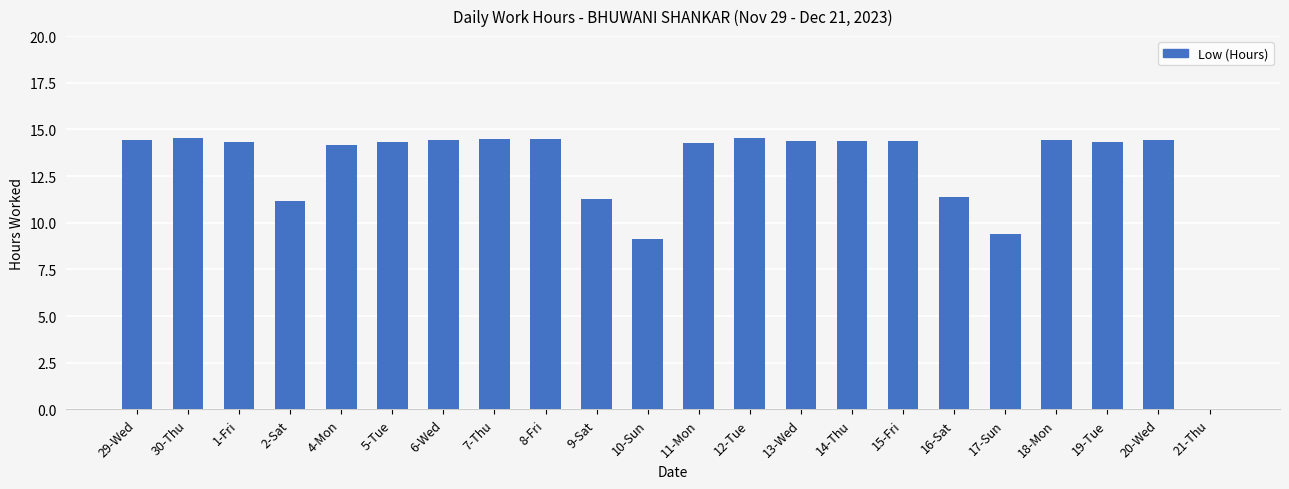

The chart shows a value of 24.0 at 8-Fri. True or false?

False